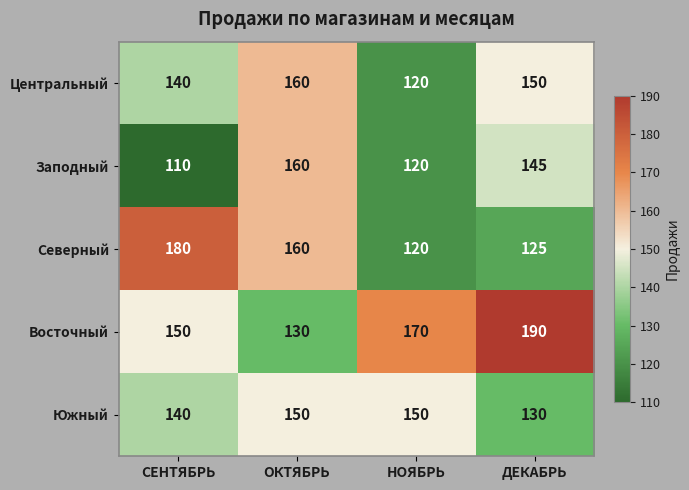

What is the approximate value of Заподный at СЕНТЯБРЬ, to the nearest 5?

110